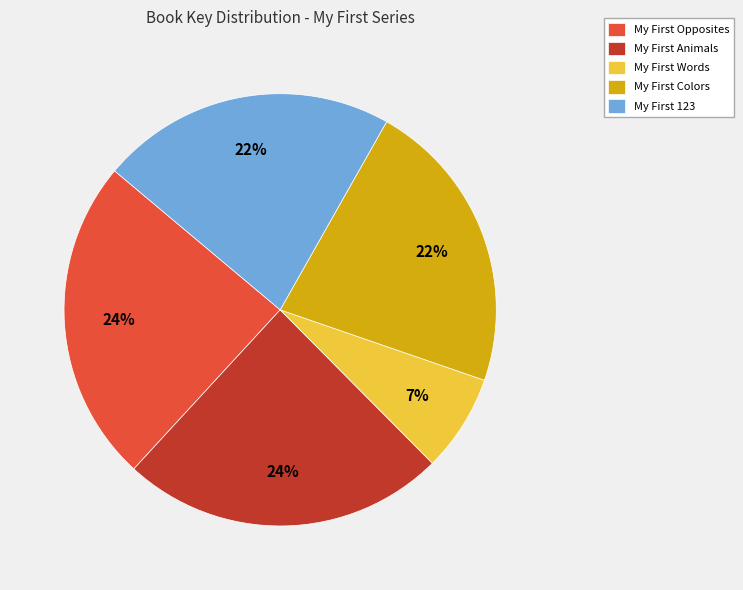

Which category has the smallest portion of the pie?

My First Words